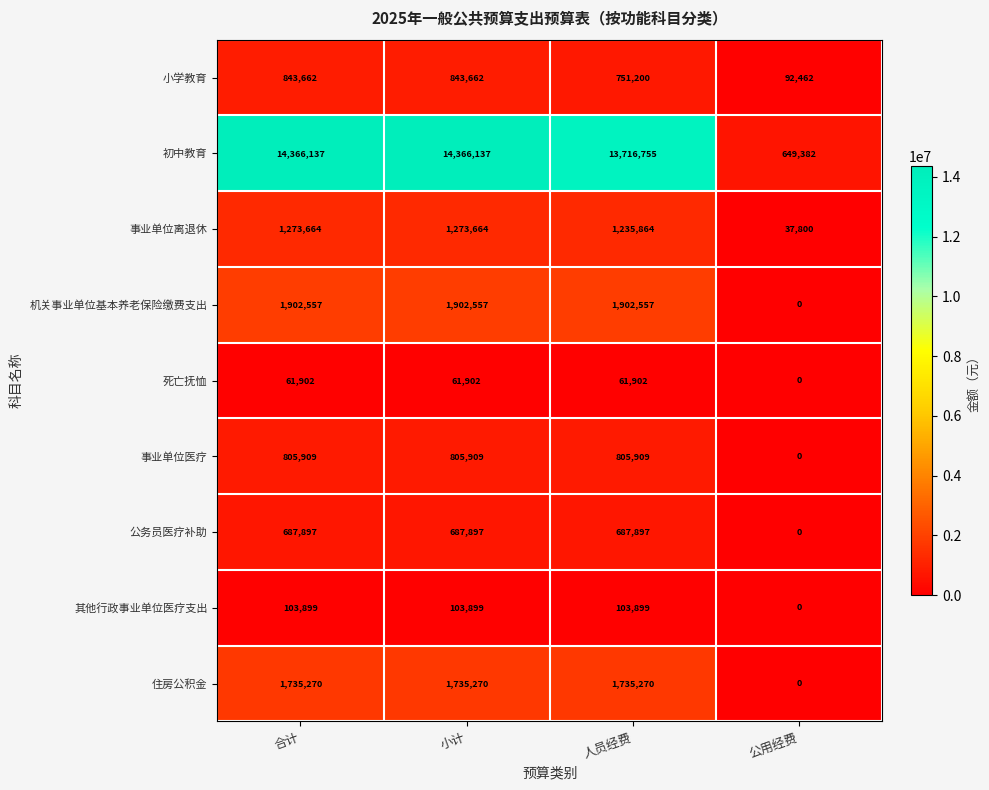

The value of 死亡抚恤 at 公用经费 is 0. True or false?

True